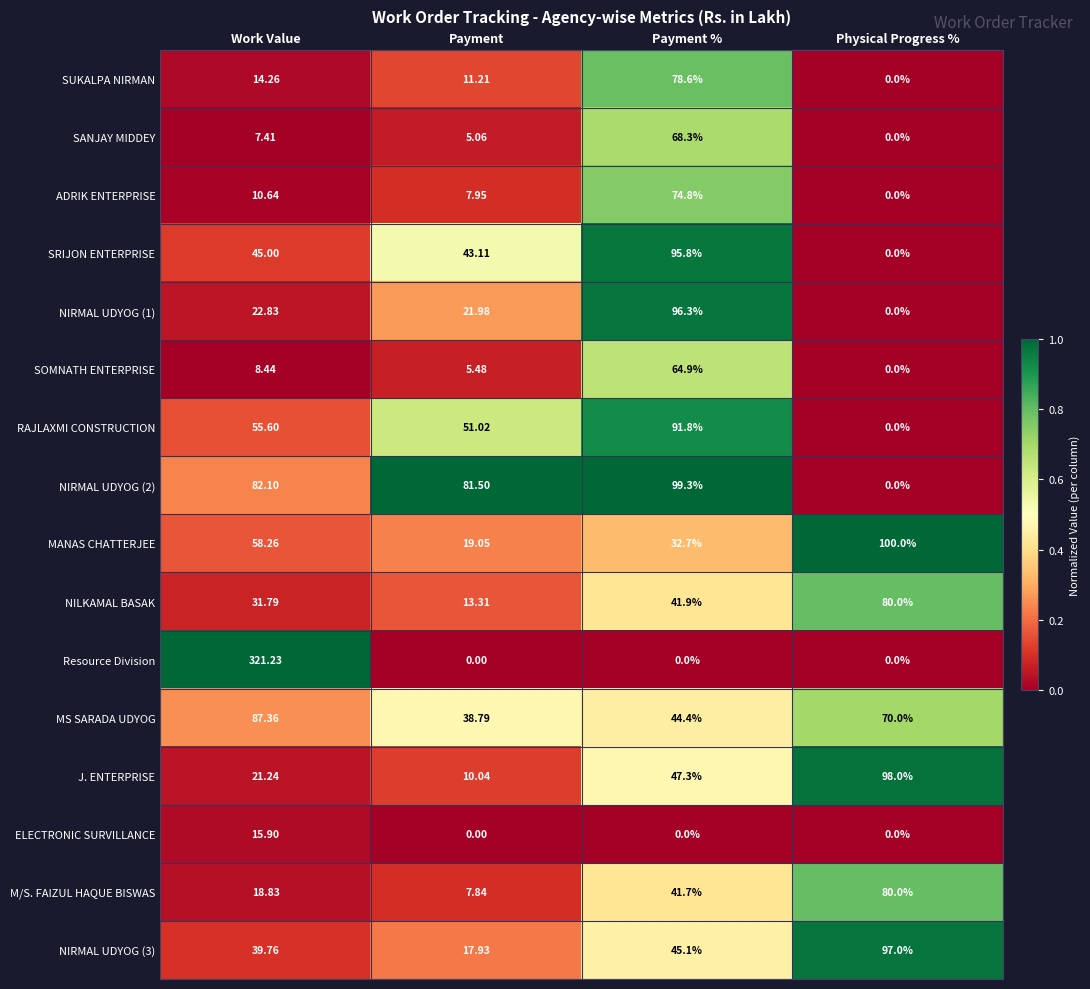

List the labels in order of NILKAMAL BASAK value, smallest first.

Payment, Work Value, Payment %, Physical Progress %